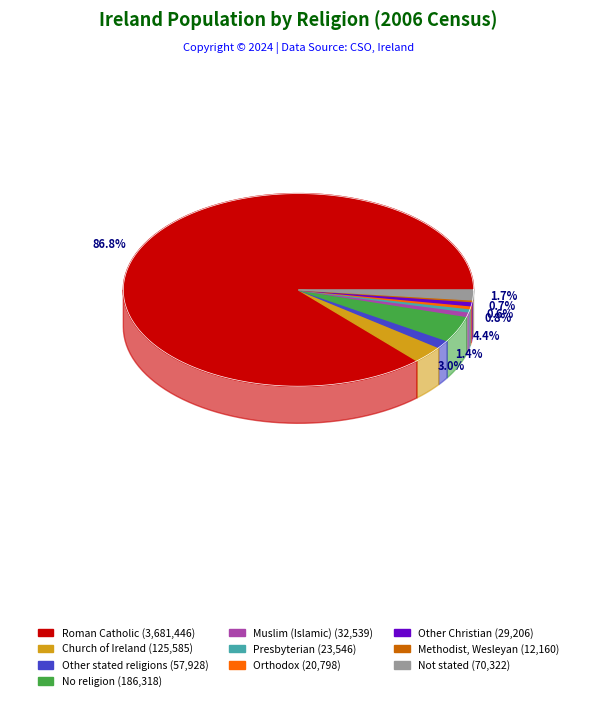

True or false: Church of Ireland accounts for 13% of the total.

False